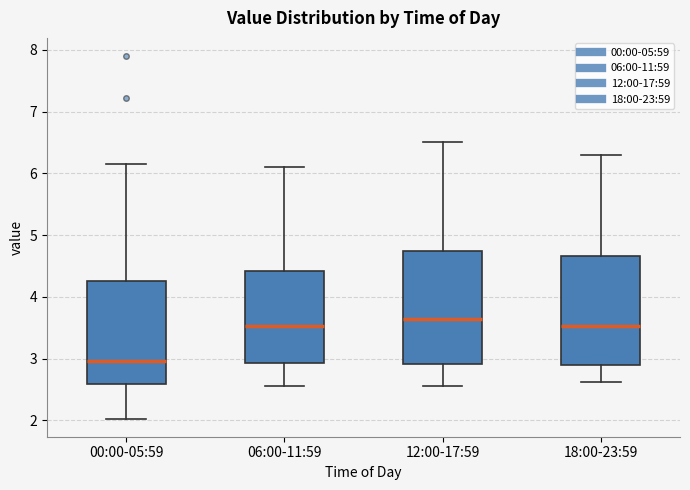

Which box's median line is the highest?

12:00-17:59